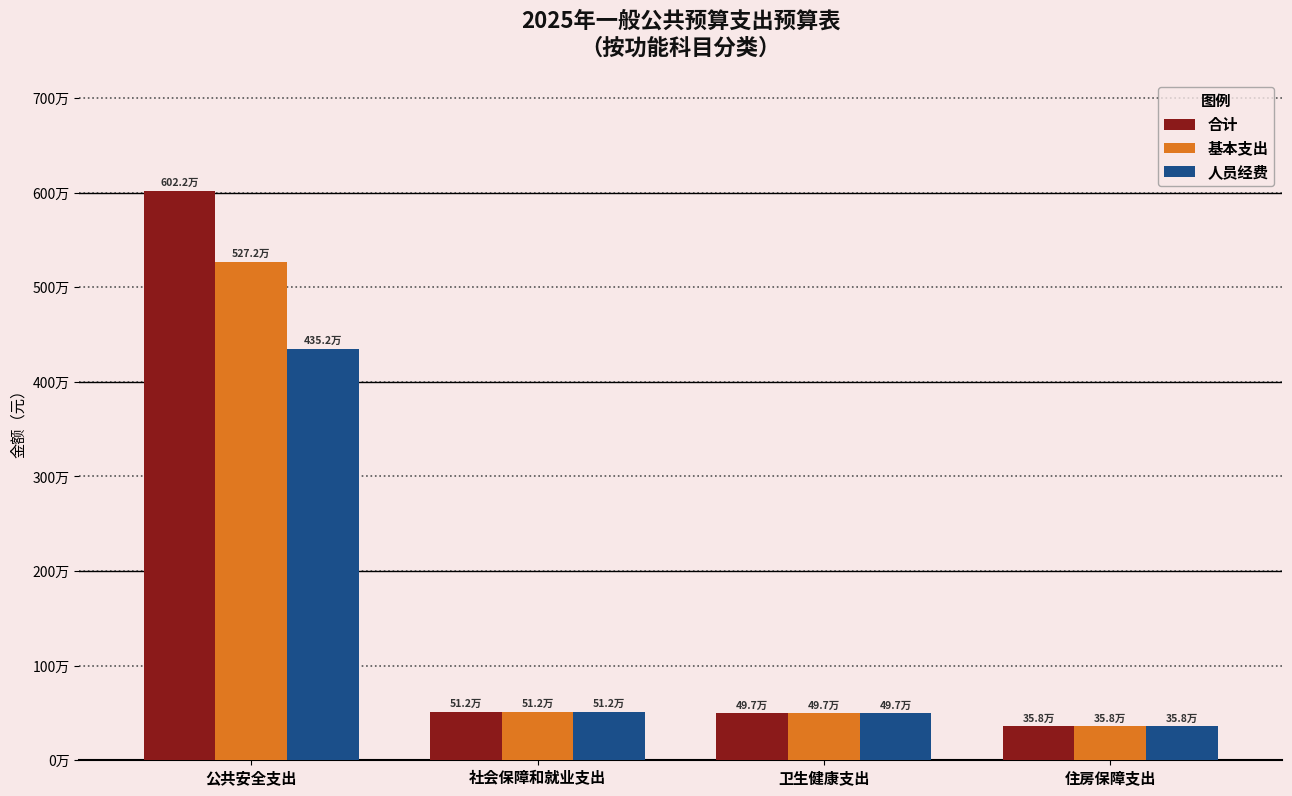

At which label does 基本支出 reach its minimum?

住房保障支出